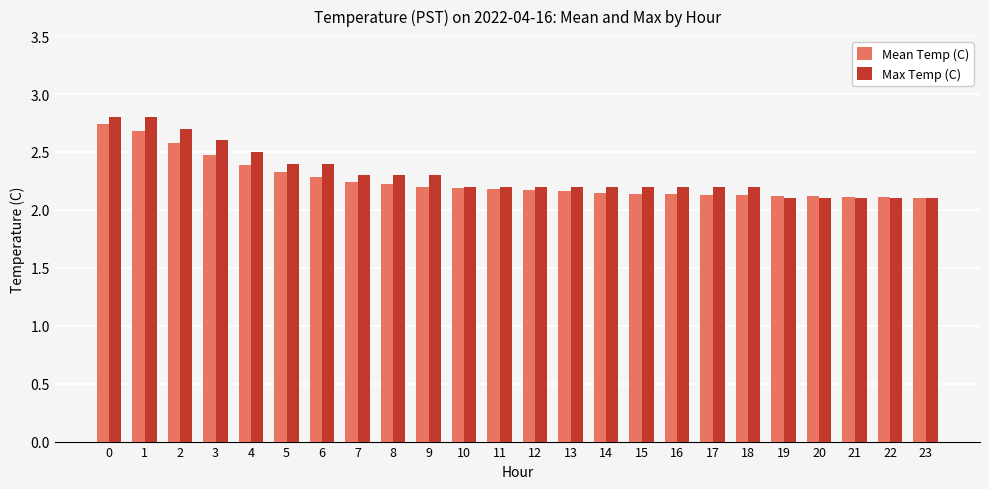

What is the difference between the Mean Temp (C) values at 4 and 19?

0.3